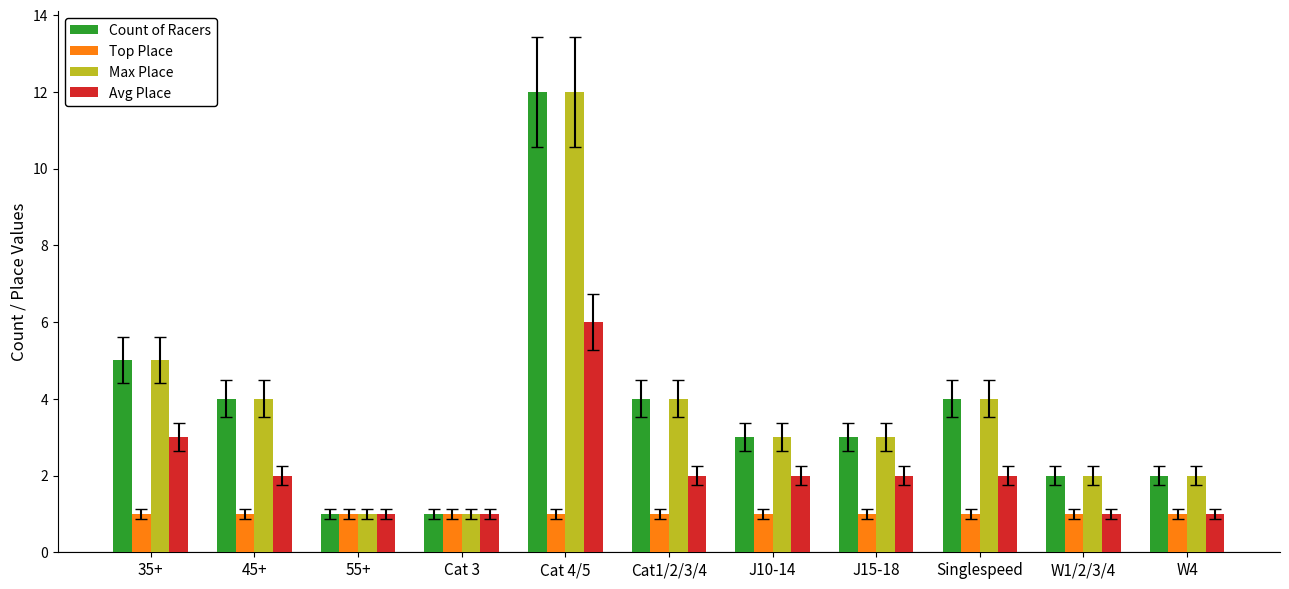

At which category is the sum across all series the highest?

Cat 4/5